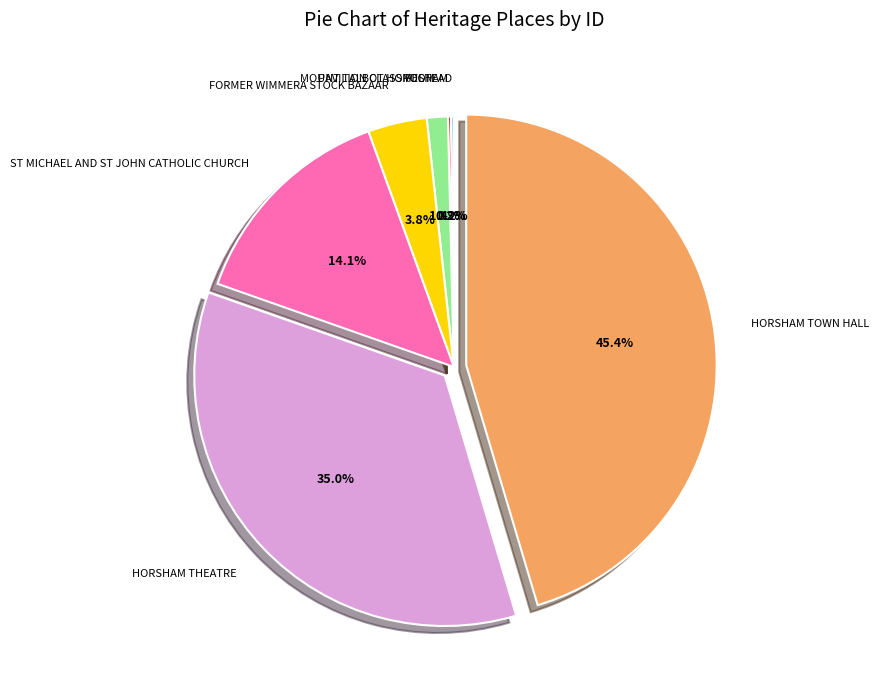

Does any single category account for the majority?

No